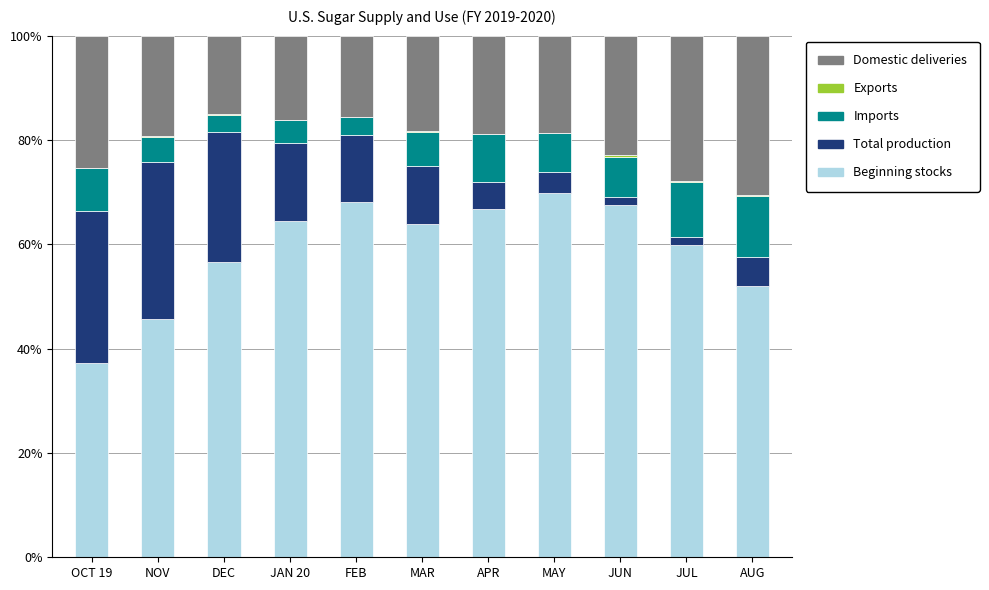

What is the sum of all Beginning stocks values?

652.2